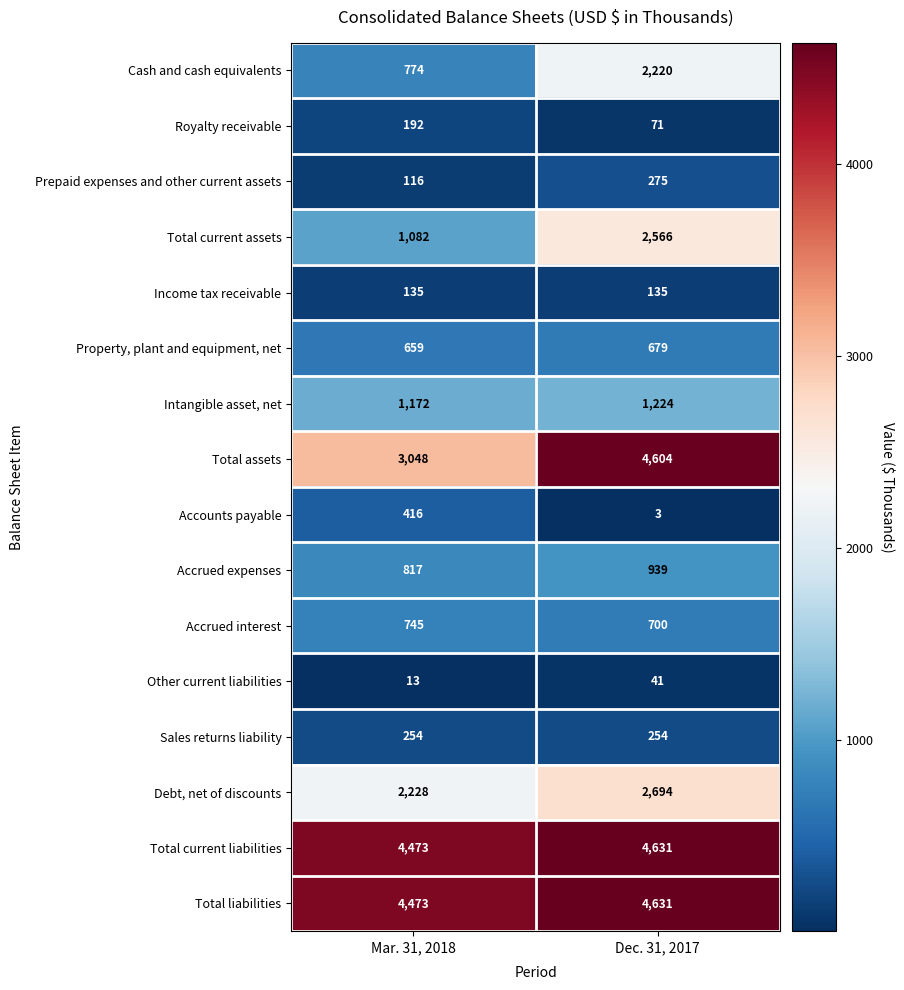

What is the total value across all series at Dec. 31, 2017?

25667